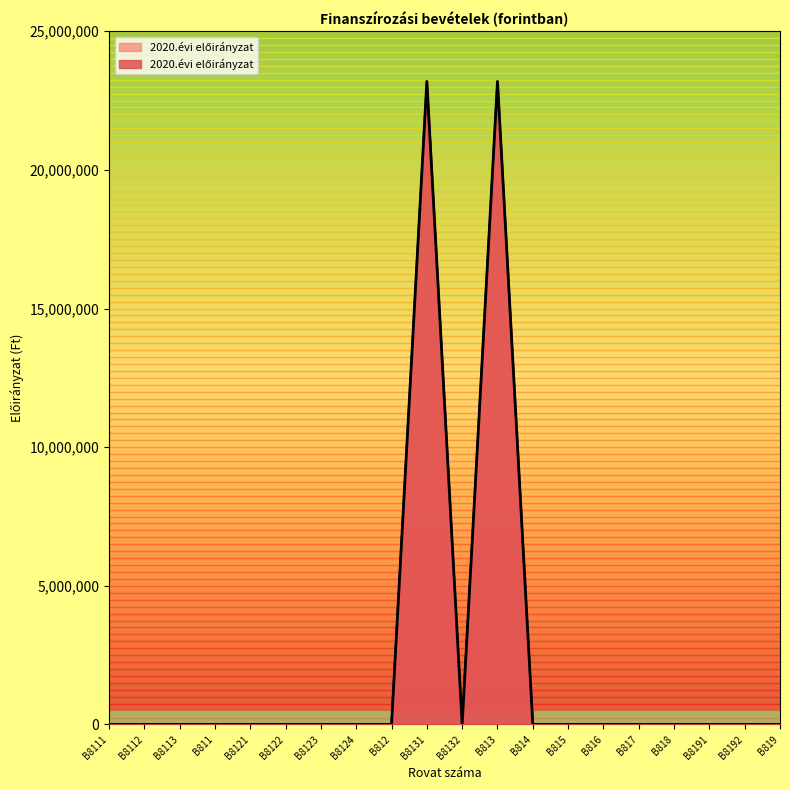

What is the value of the 12th point from the left?

23186973